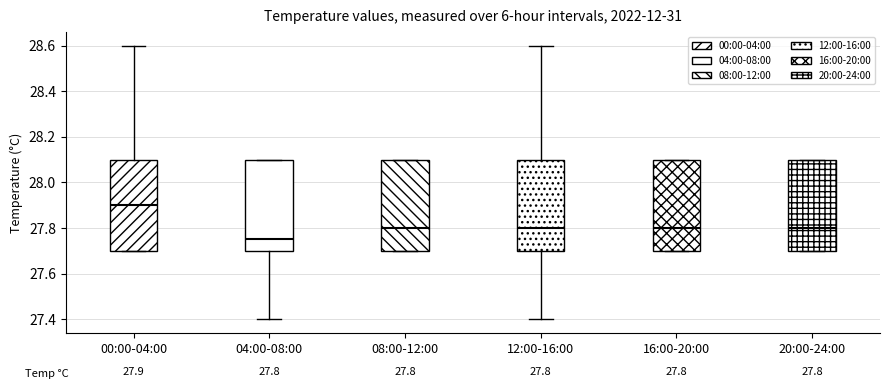

Which box has the highest median line?

00:00-04:00